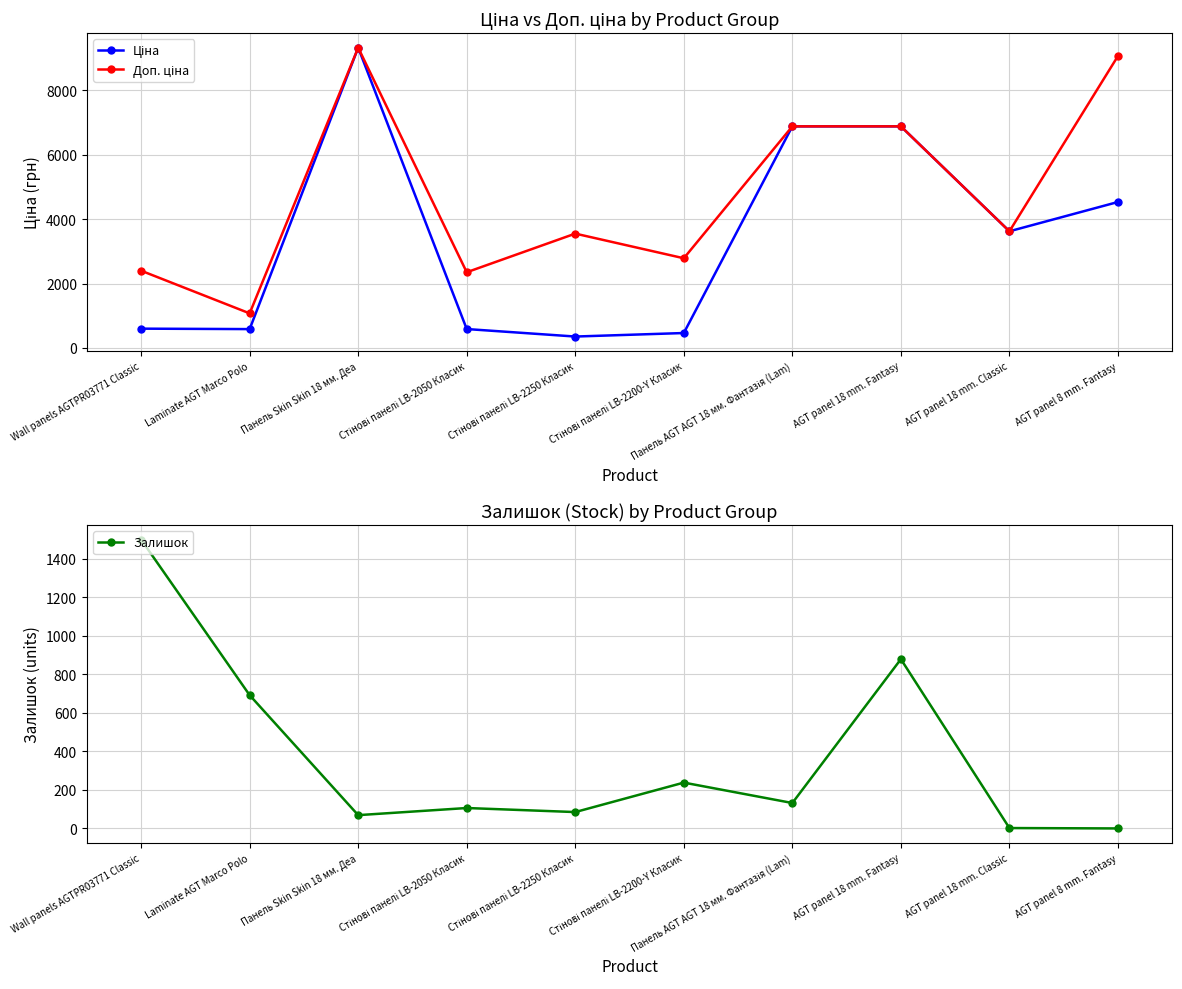

True or false: Доп. ціна and Залишок cross at least once.

False